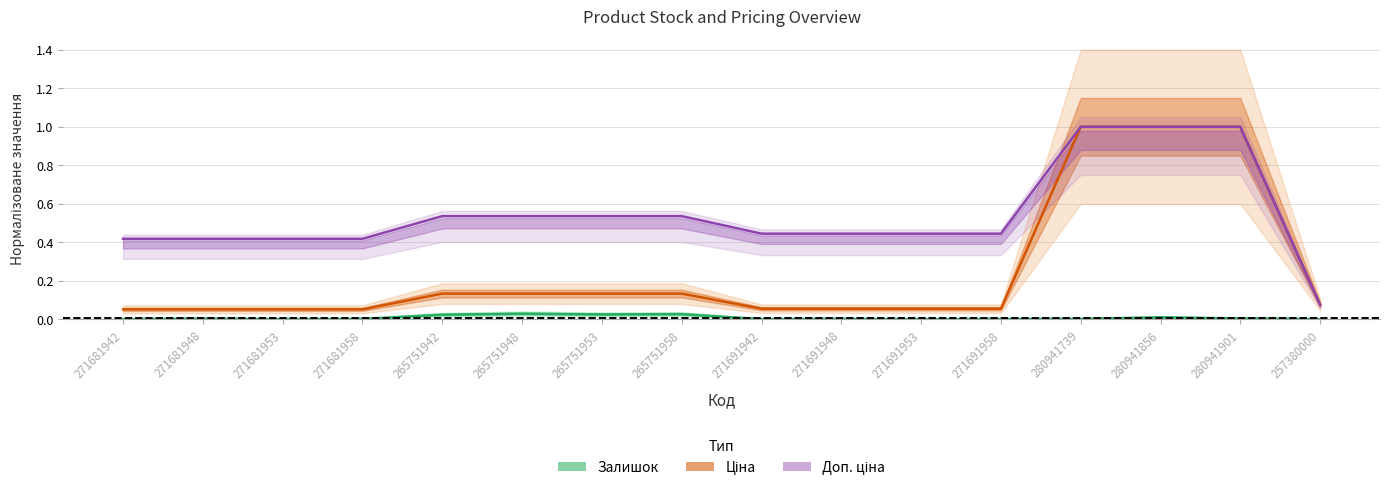

Between 271691948 and 280941856, which series saw the biggest shift?

Ціна